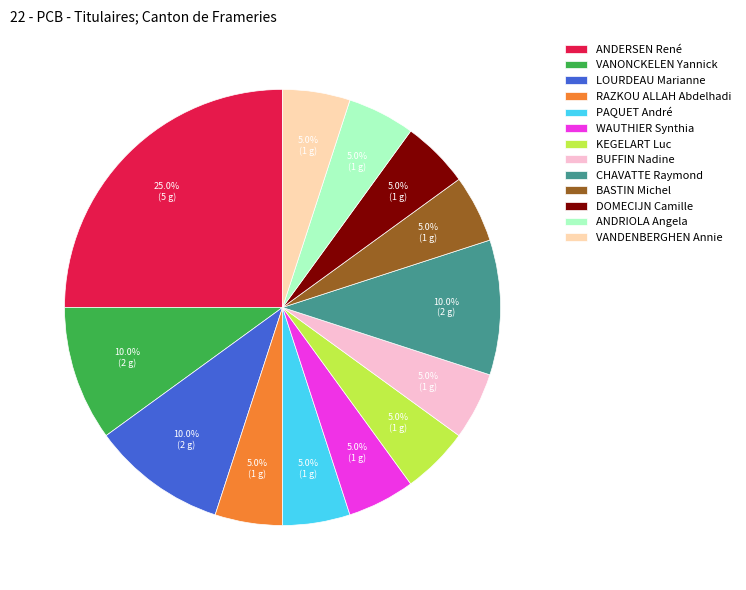

True or false: RAZKOU ALLAH Abdelhadi accounts for 15% of the total.

False